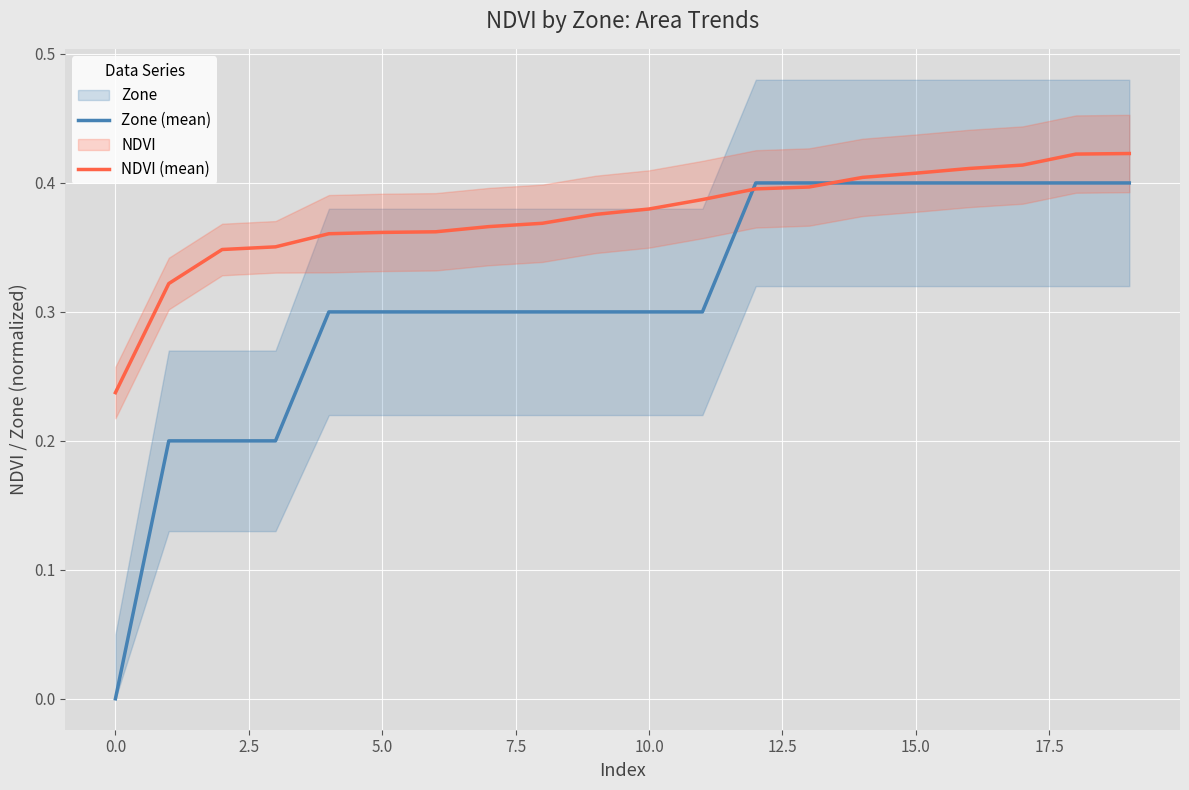

Count the Zone (mean) values in the range 0 to 1.

20